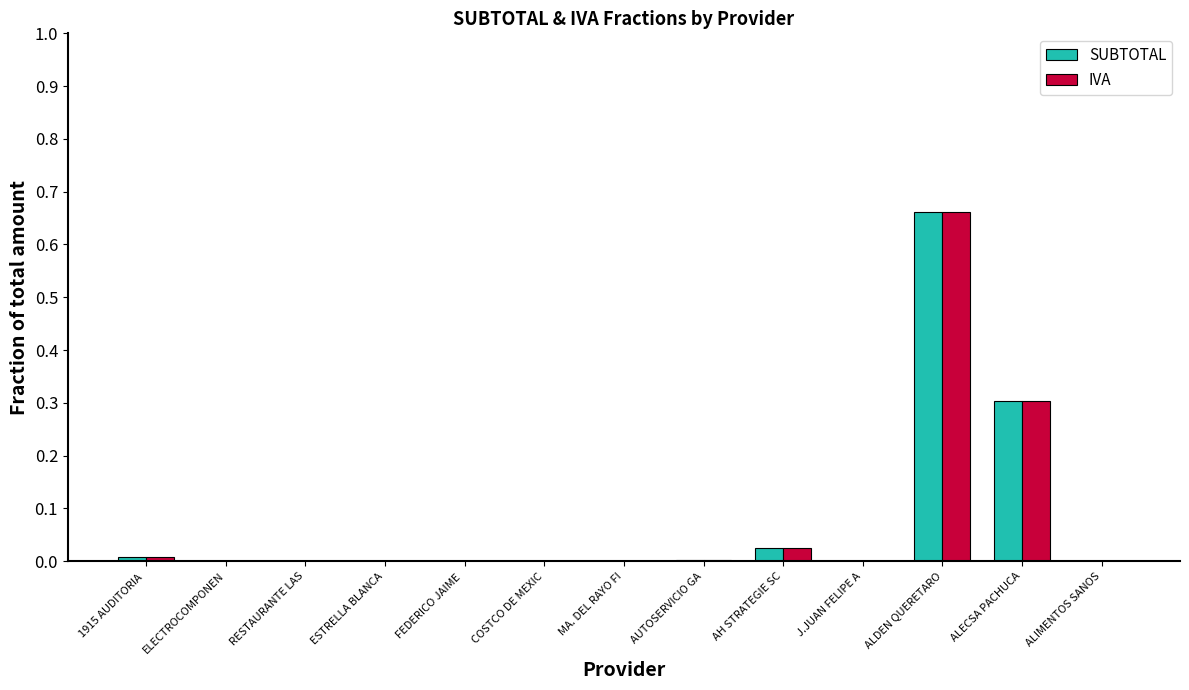

How many groups of bars are there?

13